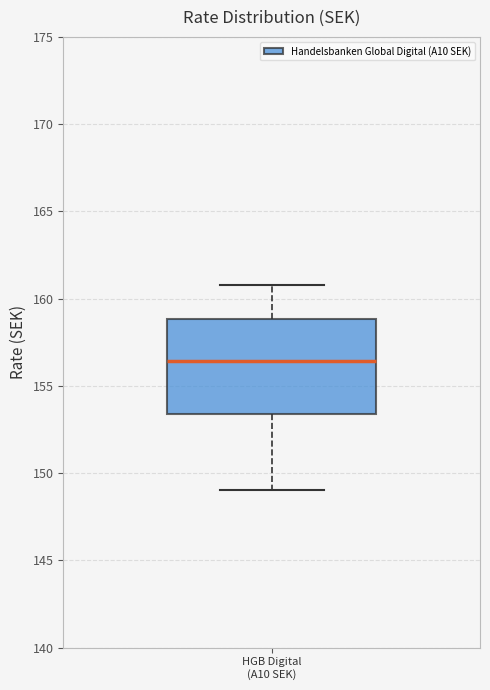

Where does the lower whisker of the box for HGB Digital (A10 SEK) end on the y-axis? The values are not printed on the chart, so give them approximately, as read against the axis.

149.0